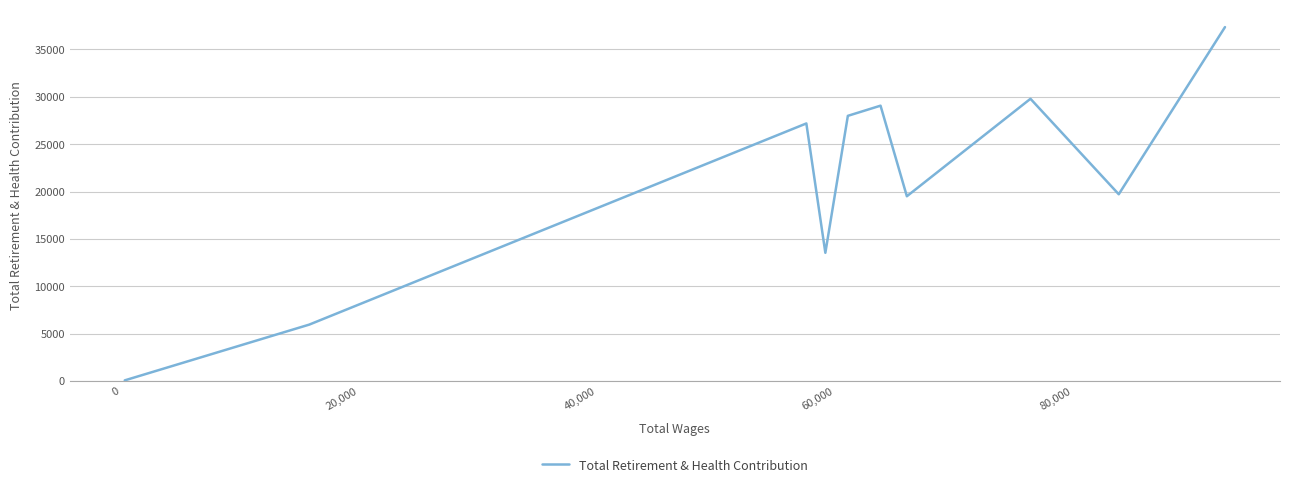

How many lines are shown in the chart?

1